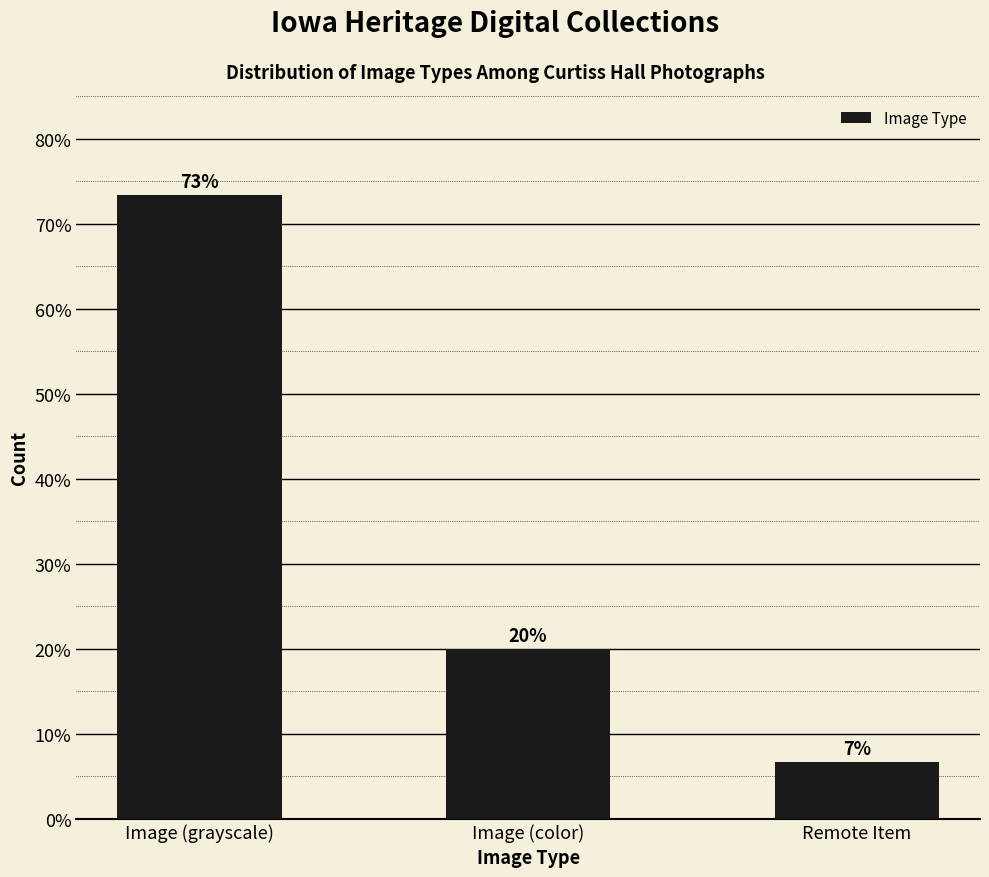

True or false: the data shows 49.5 at Image (grayscale).

False